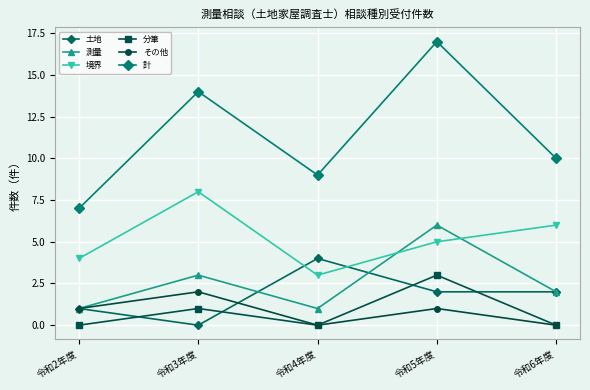

Reading right to left, transcribe all the data shown in this chart.

土地: 2	2	4	0	1
測量: 2	6	1	3	1
境界: 6	5	3	8	4
分筆: 0	3	0	1	0
その他: 0	1	0	2	1
計: 10	17	9	14	7